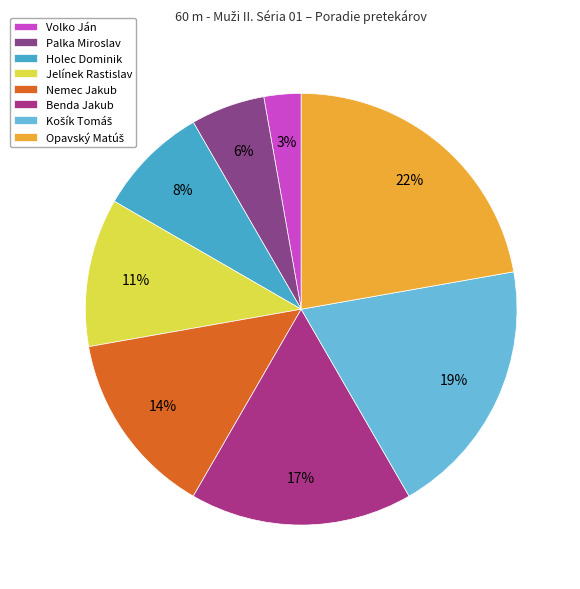

How much of the chart is everything except Opavský Matúš?

77.8%